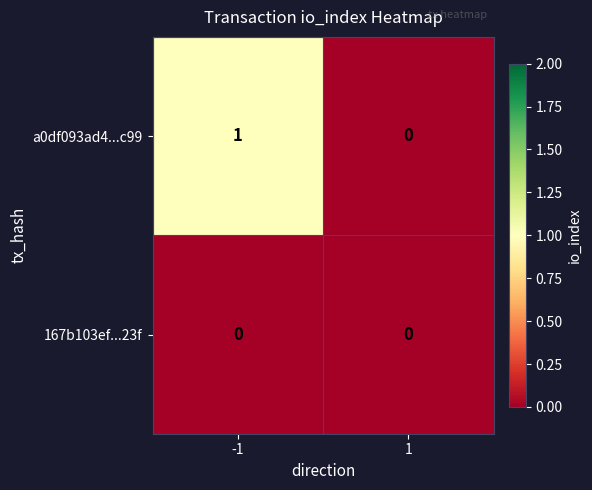

Which series has the largest total across all categories?

a0df093ad4...c99